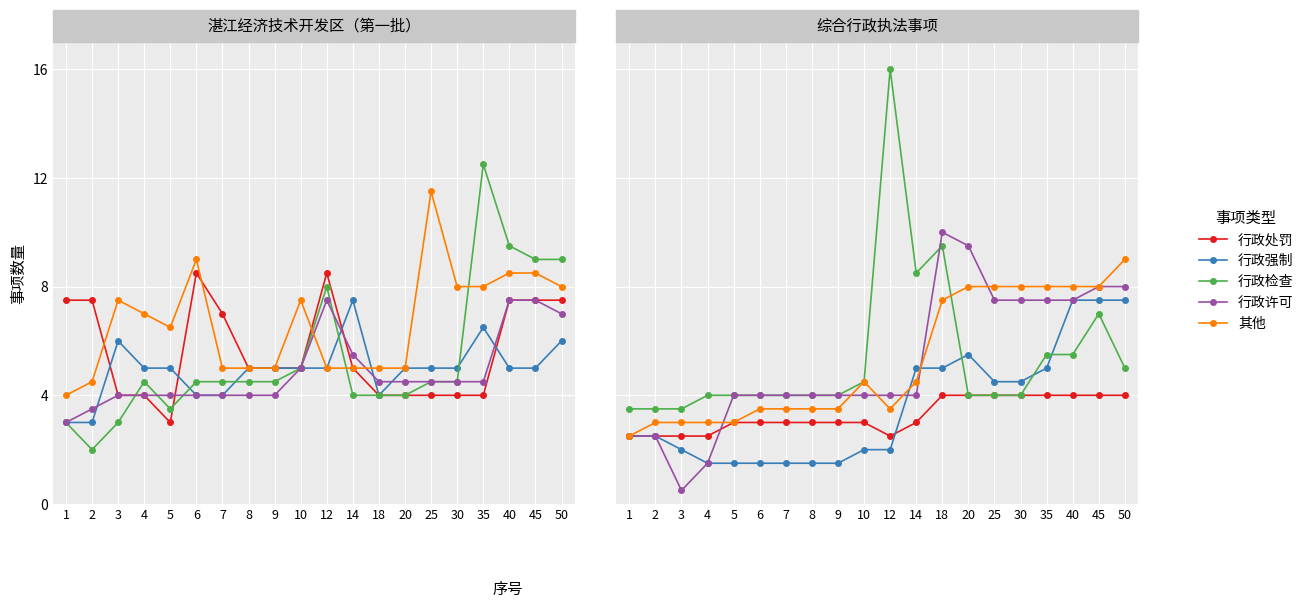

What is the sum of the 行政检查 values at 10 and 9?

8.5